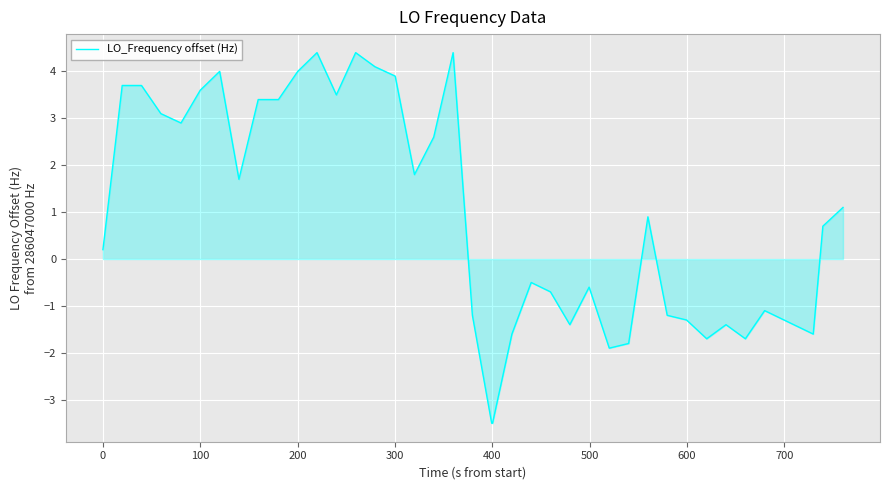

What is the minimum value shown in the chart?

-3.5